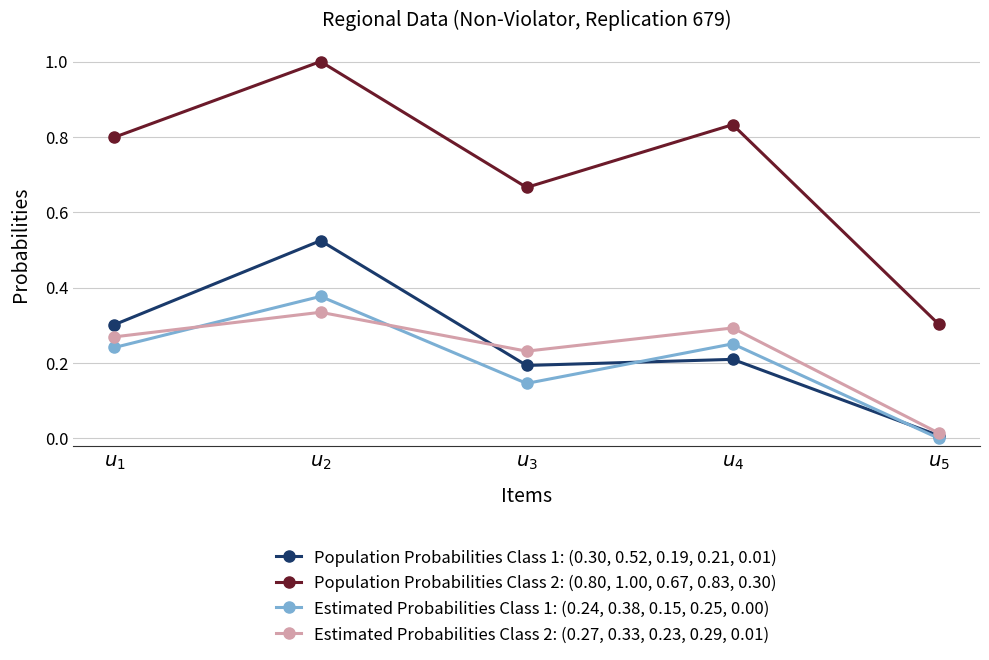

True or false: Population Probabilities Class 2: (0.80, 1.00, 0.67, 0.83, 0.30) and Population Probabilities Class 1: (0.30, 0.52, 0.19, 0.21, 0.01) intersect in this chart.

False